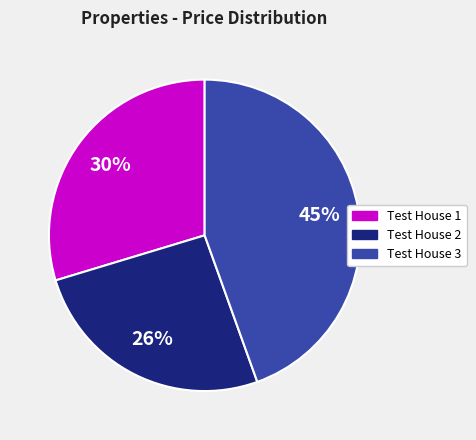

To the nearest percent, what is the average slice percentage?

33%